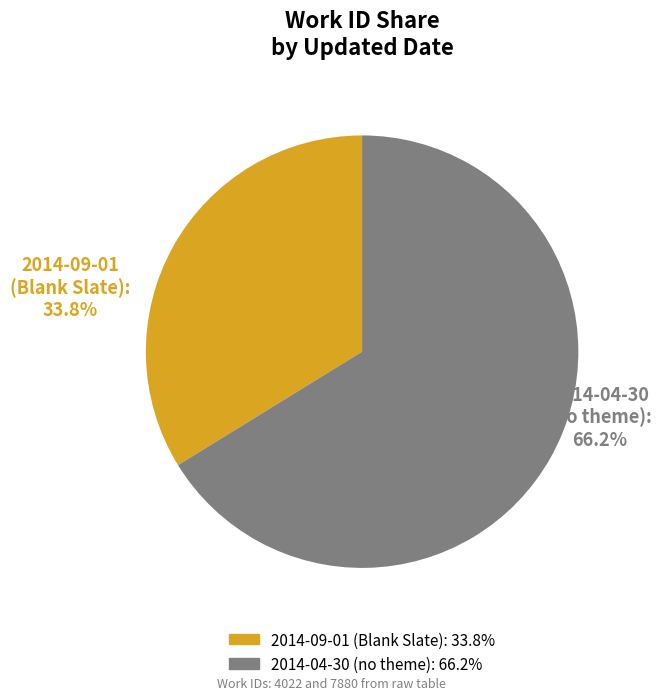

To the nearest percent, what is the average slice percentage?

50%